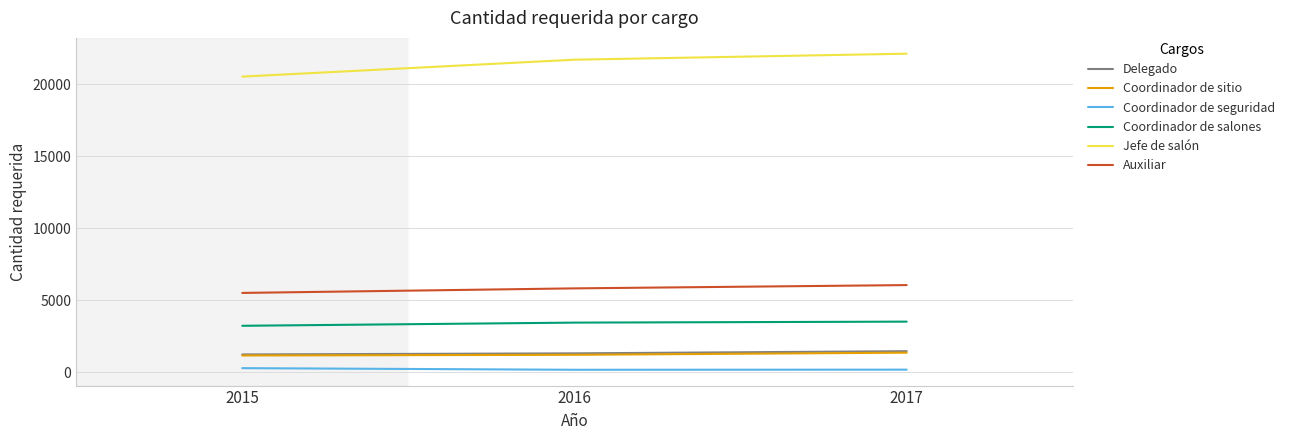

What is the difference between the second highest and minimum values in the Coordinador de salones series?

220